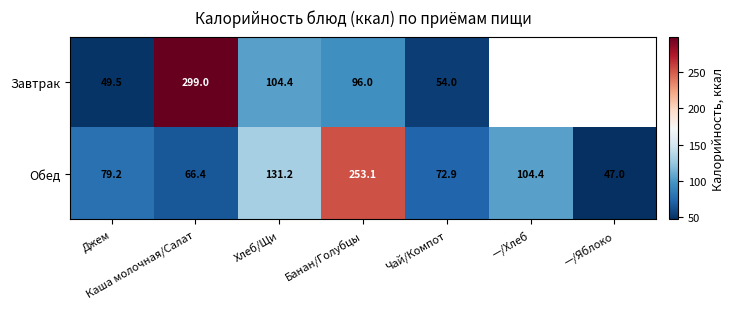

The value of Обед at —/Яблоко is 25.6. True or false?

False